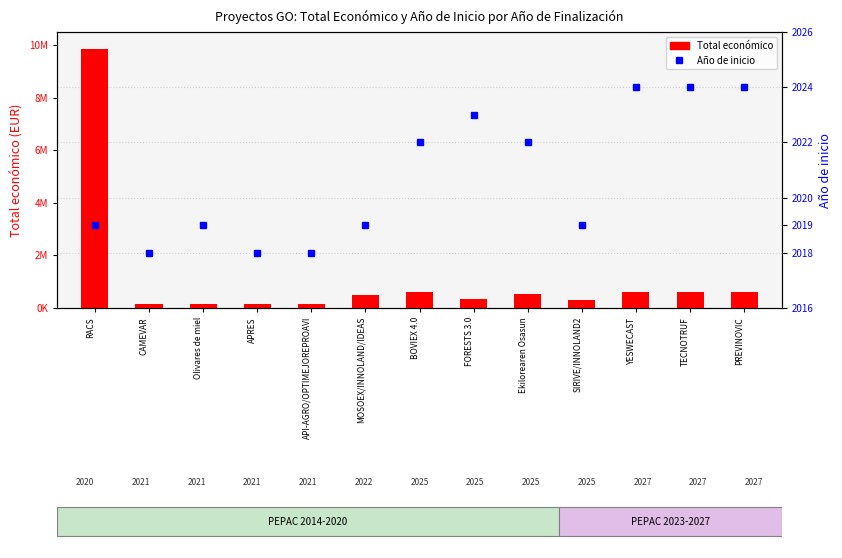

At which category is the sum across all series the highest?

RACS